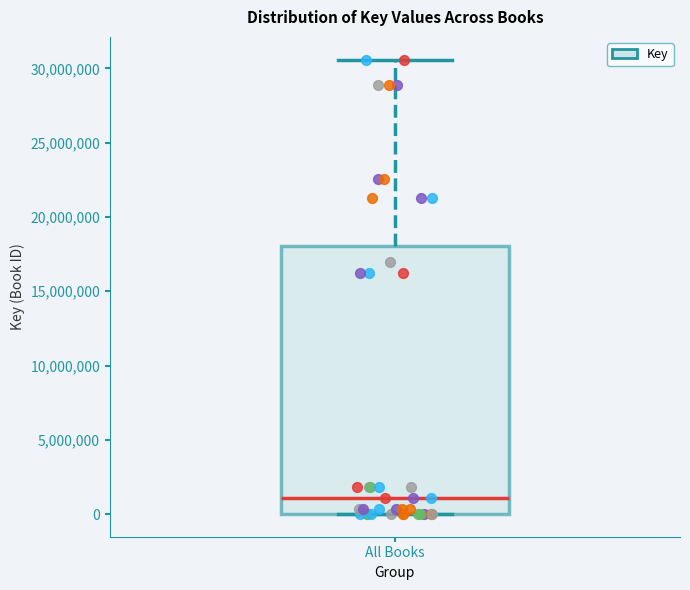

Transcribe this box plot: give where the median line is, the range the box spans, and where the two whiskers end, as read against the y-axis. The values are not printed on the chart, so give them approximately, as read against the axis.

median 1000000, box 0 to 18000000, whiskers 0 to 30500000